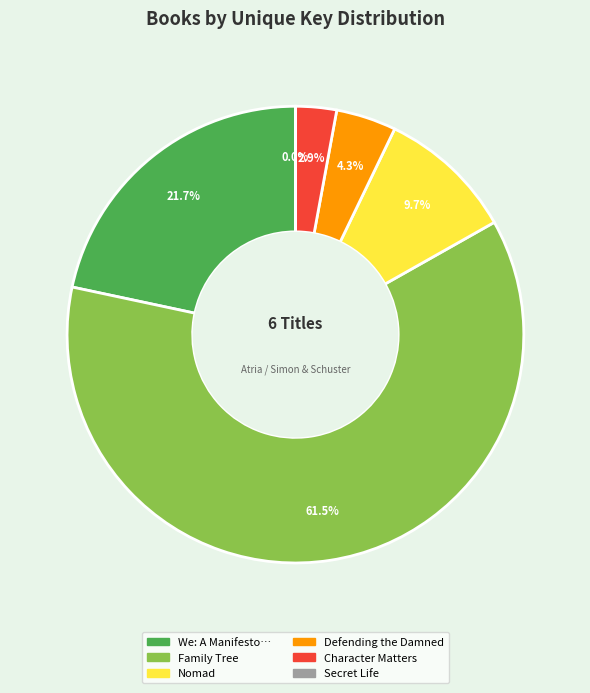

To the nearest percent, what is the average slice percentage?

17%